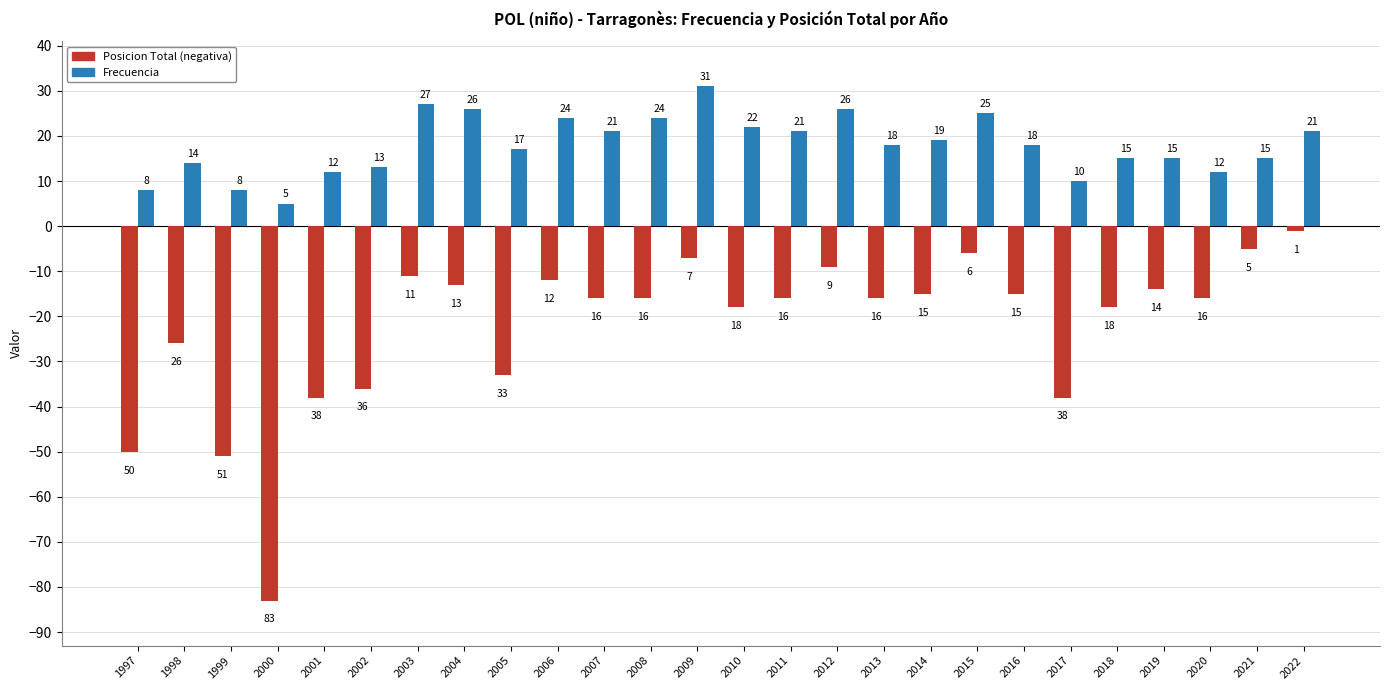

How many distinct data groups are displayed?

2